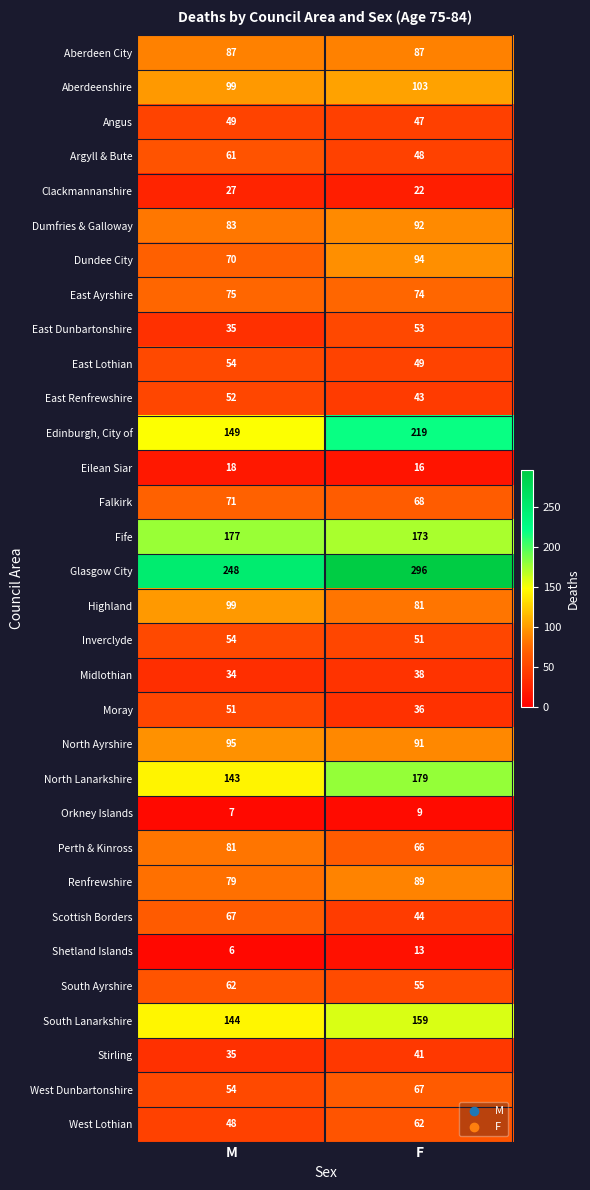

What is the average value of the Eilean Siar series?

17